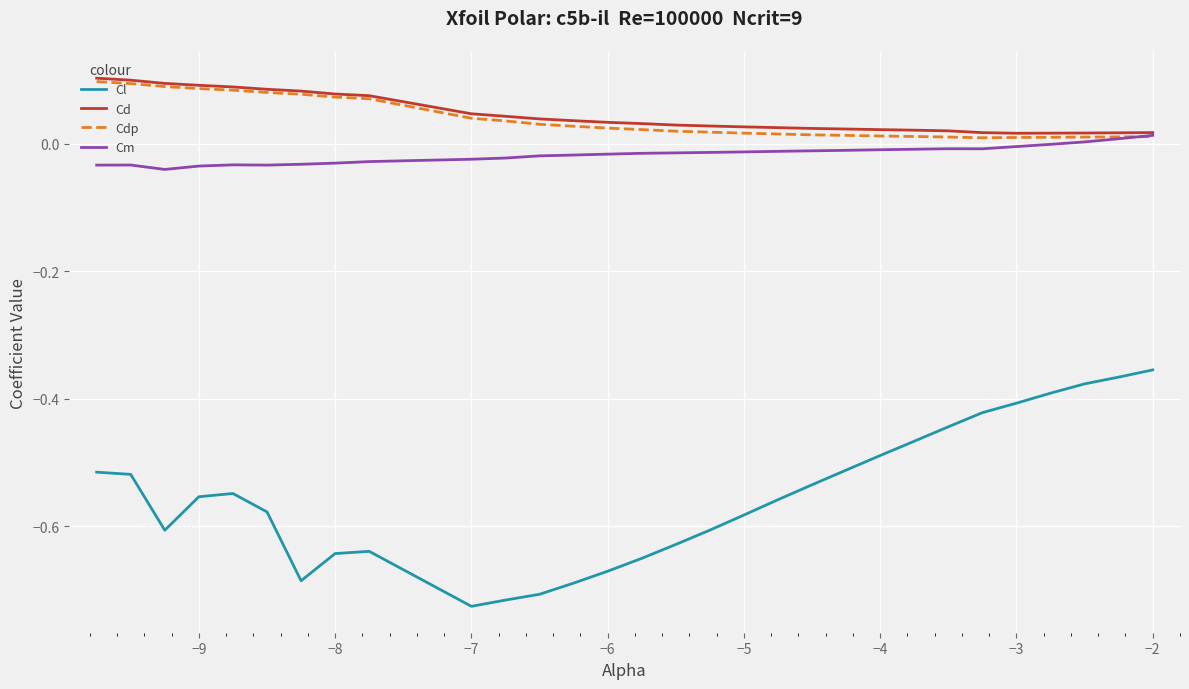

How many lines are shown in the chart?

4